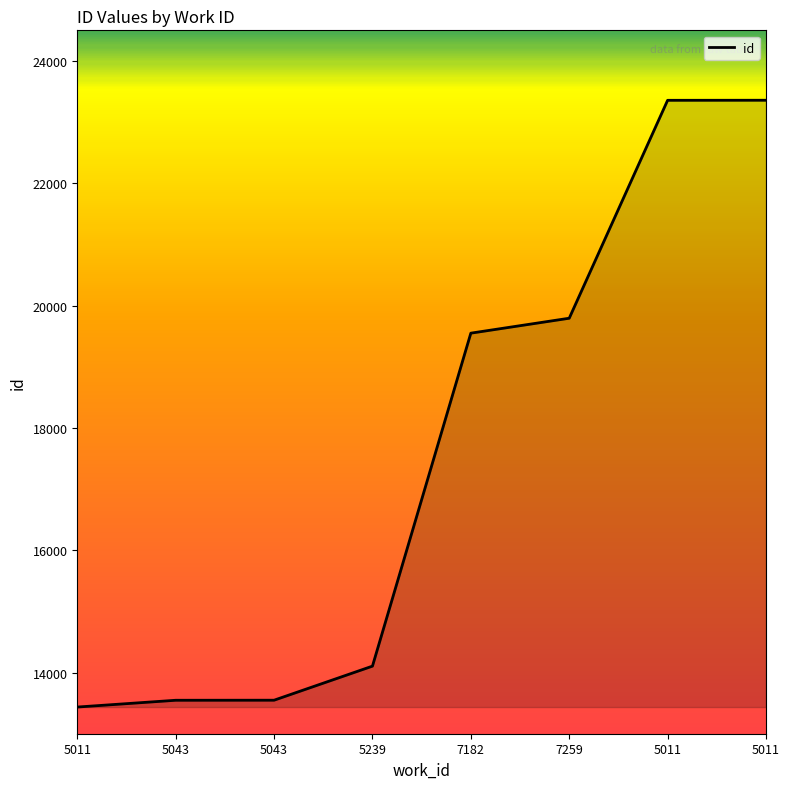

What is the smallest value displayed?

13436